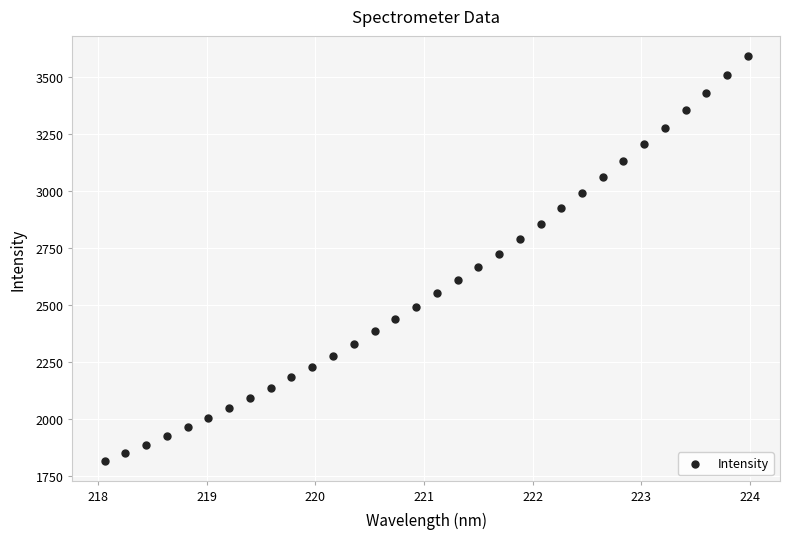

What is the range of X values (max minus min)?

5.9